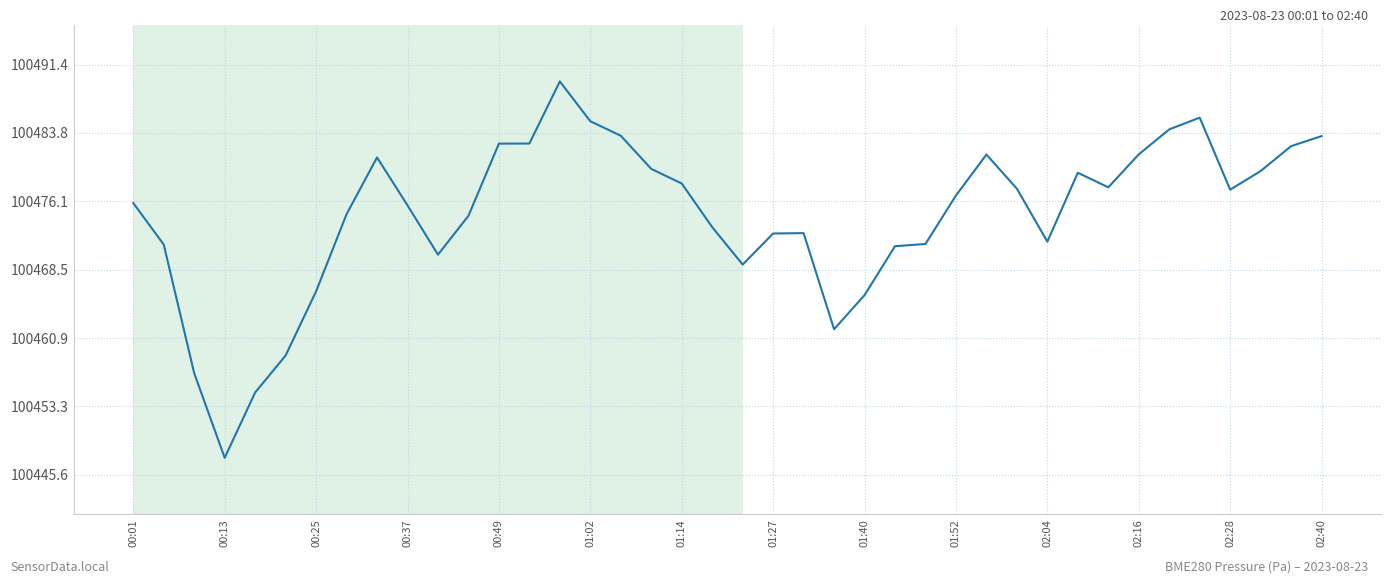

What is the difference between the maximum and minimum values?

42.0